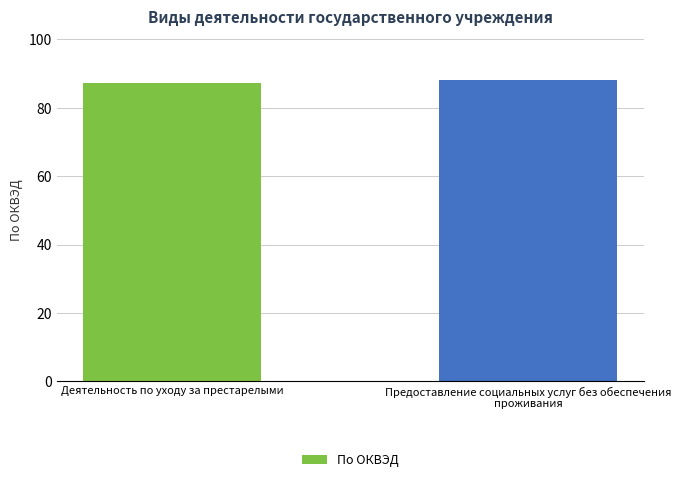

The chart shows a value of 88.1 at Предоставление социальных услуг без обеспечения проживания. True or false?

True